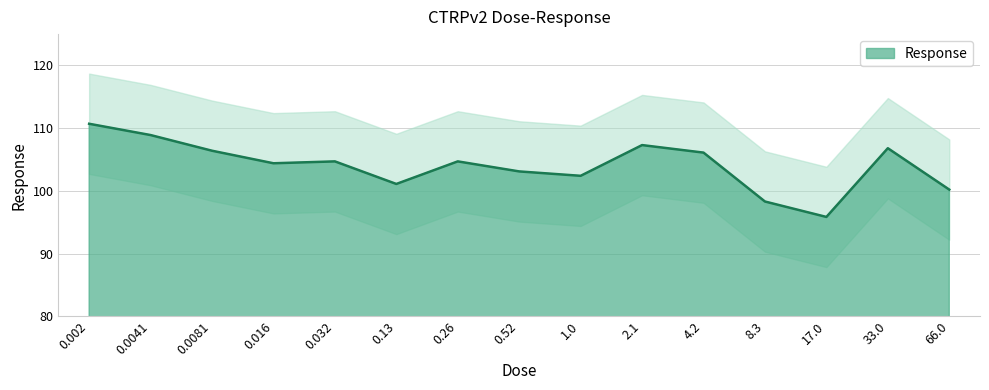

Which has a higher value, 0.0081 or 0.26?

0.0081